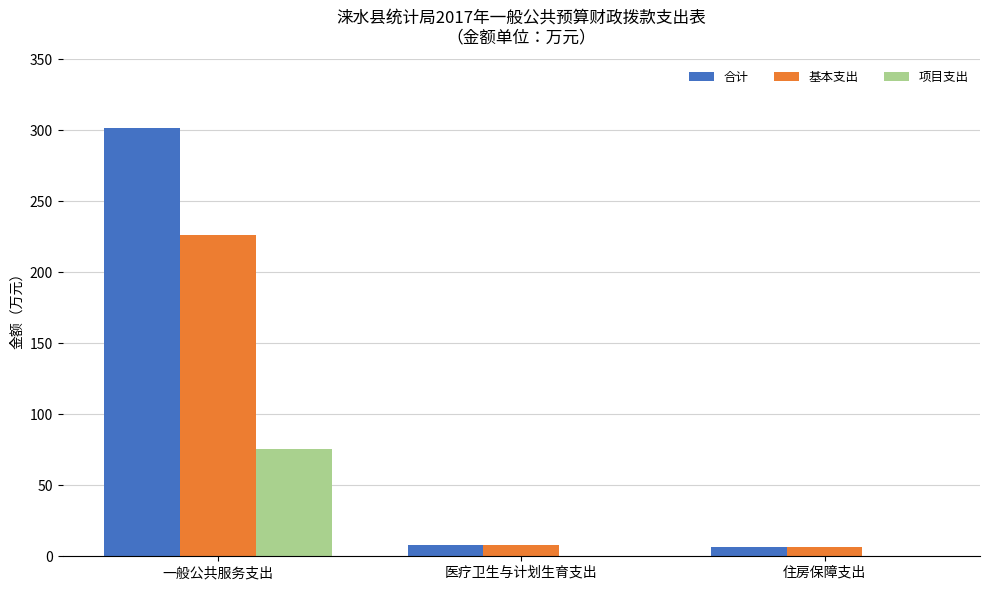

At which category is the sum across all series the highest?

一般公共服务支出